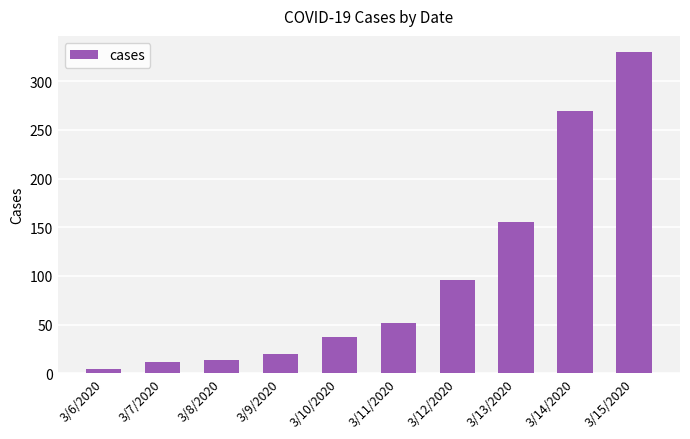

The value at 3/6/2020 is 5. True or false?

True